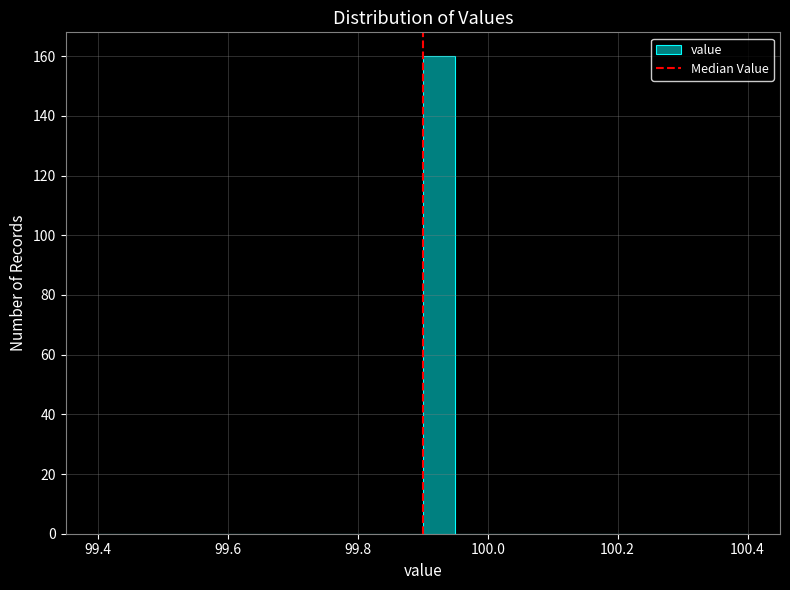

Read against the x-axis, roughly where is the centre of the tallest bar?

99.92